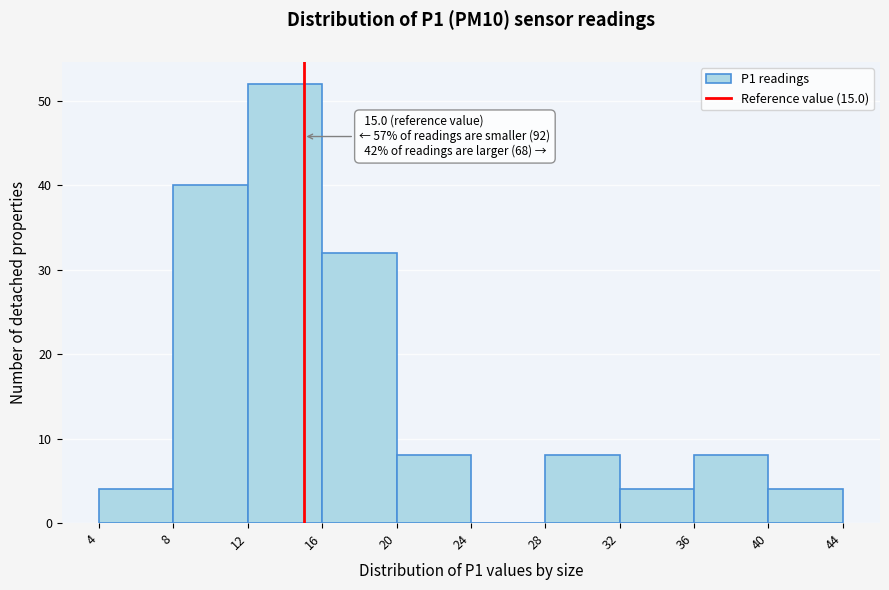

Over which range of the x-axis is the bar tallest?

12 to 16